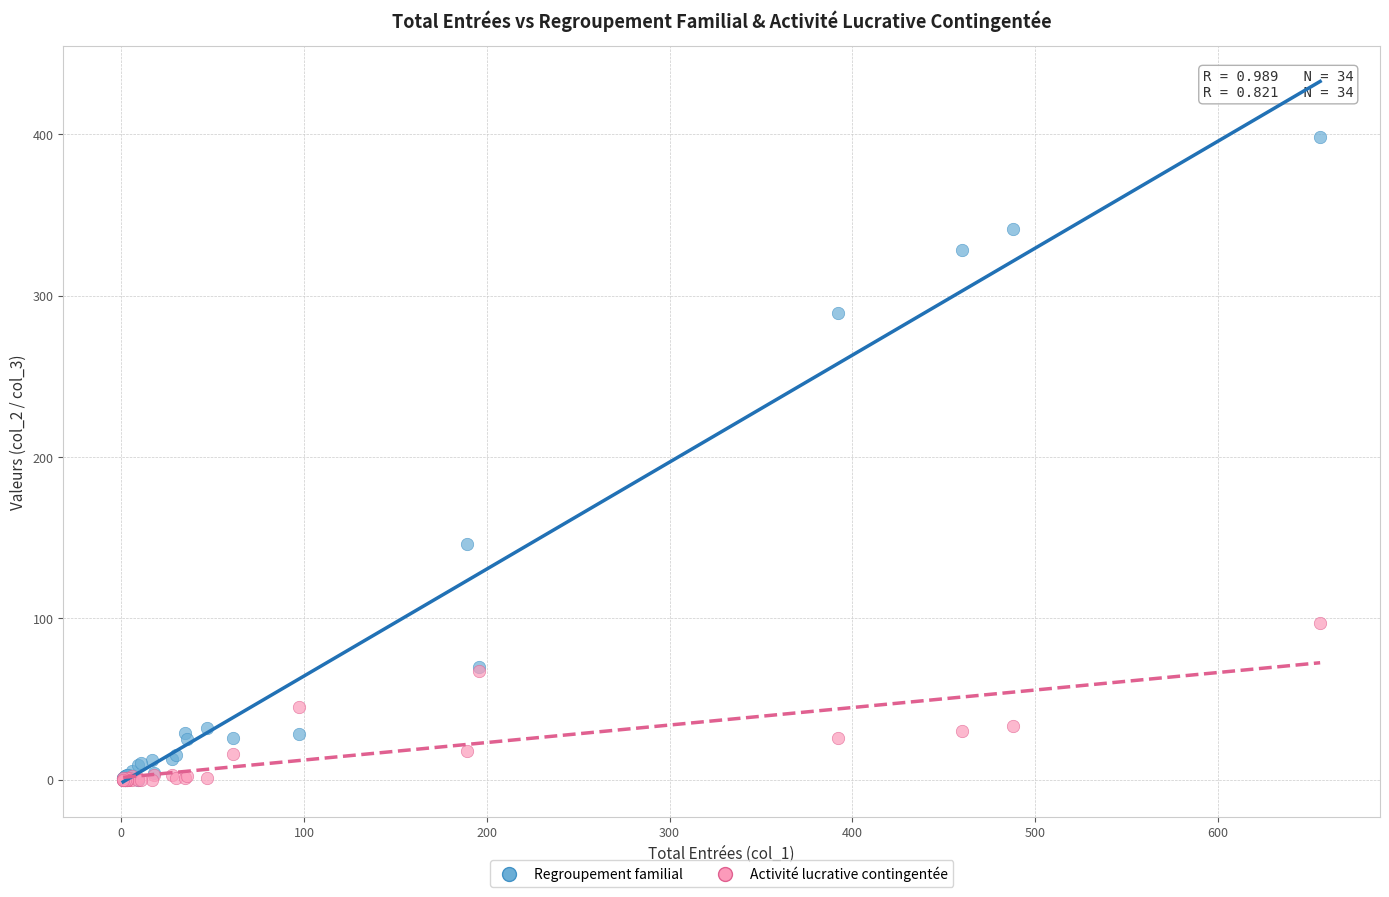

Which series reaches the maximum Y coordinate?

Regroupement familial